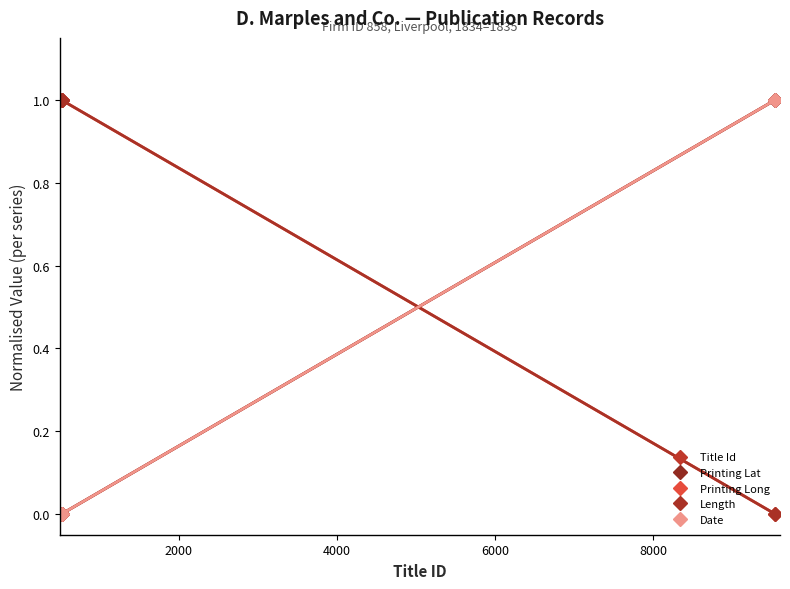

What are all the series names shown in the legend?

Title Id, Printing Lat, Printing Long, Length, Date